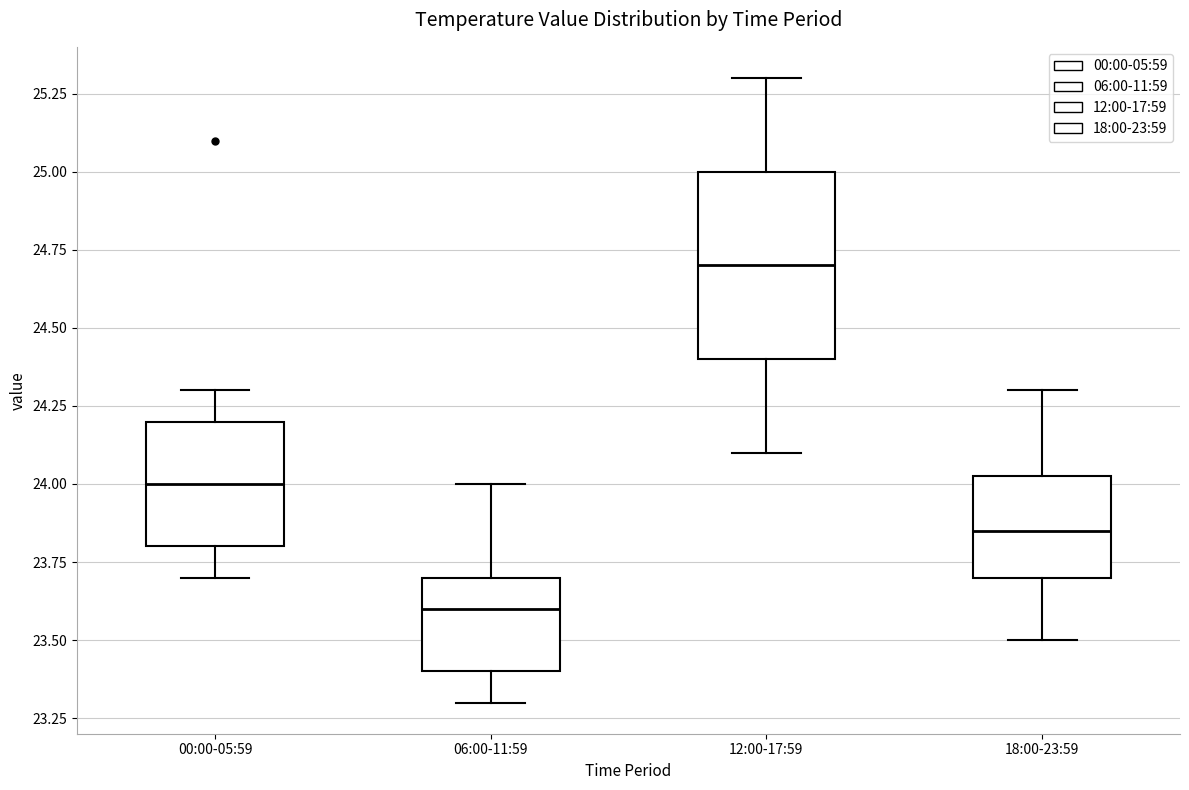

Which box has the highest median line?

12:00-17:59